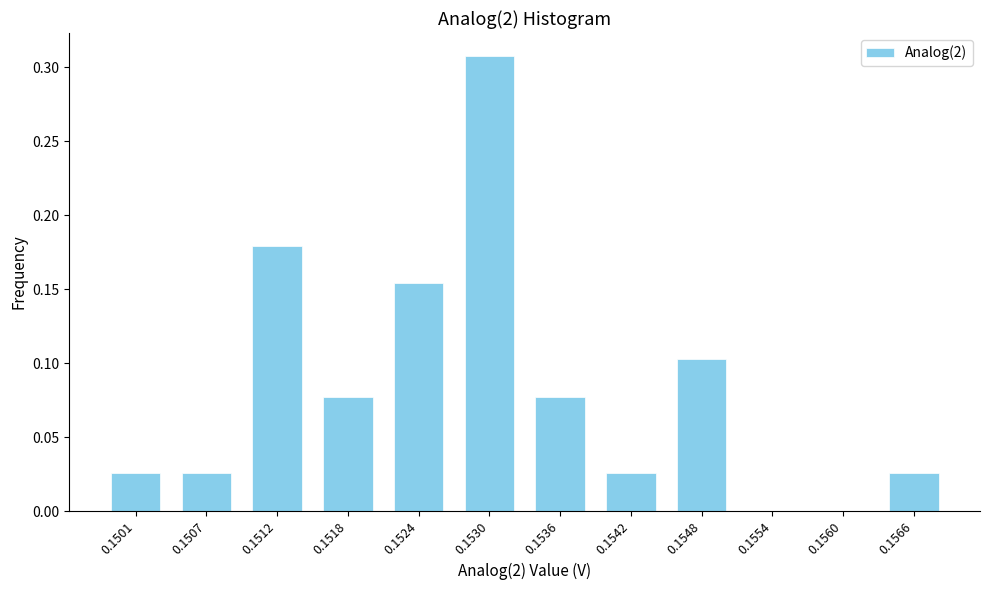

What is the change in value from 0.1530 to 0.1554?

-0.3